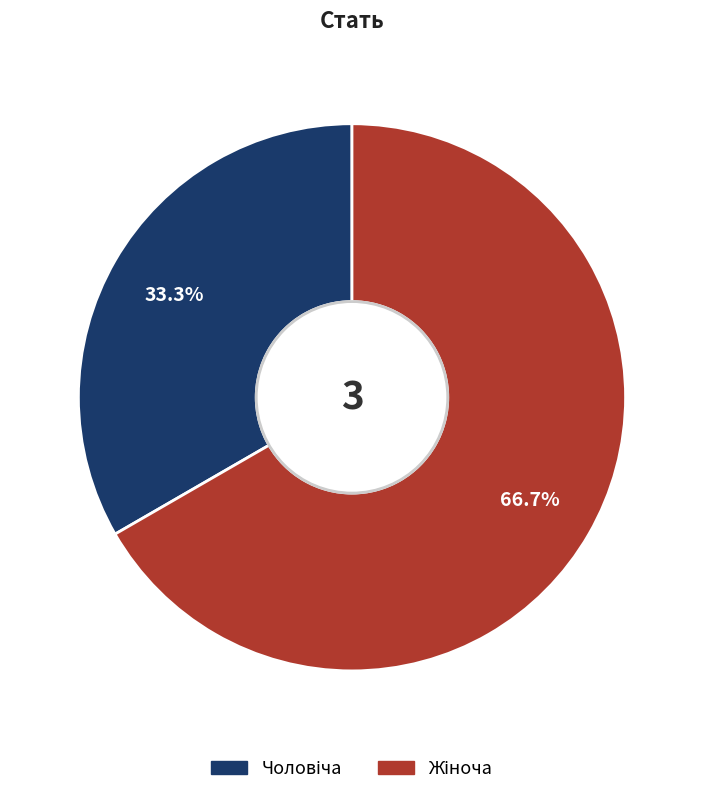

Is there any slice that represents more than half of the pie?

Yes